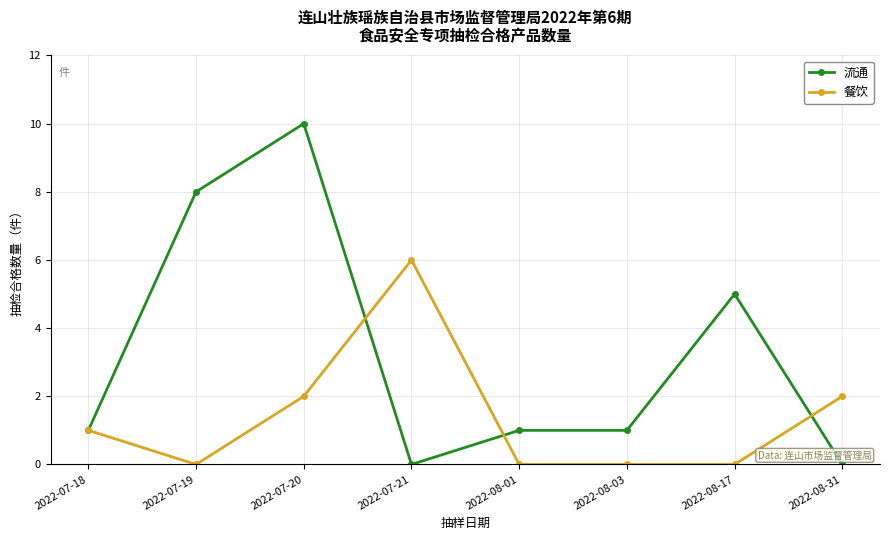

What position from the right is 2022-08-31?

1